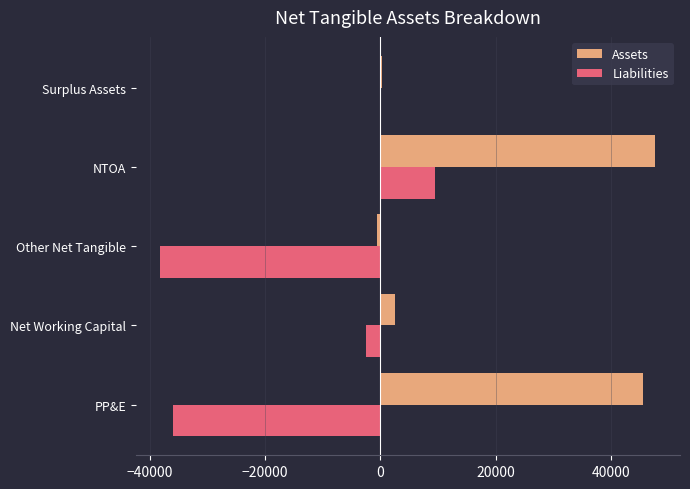

Where is Liabilities nearest to the value -14303?

Net Working Capital